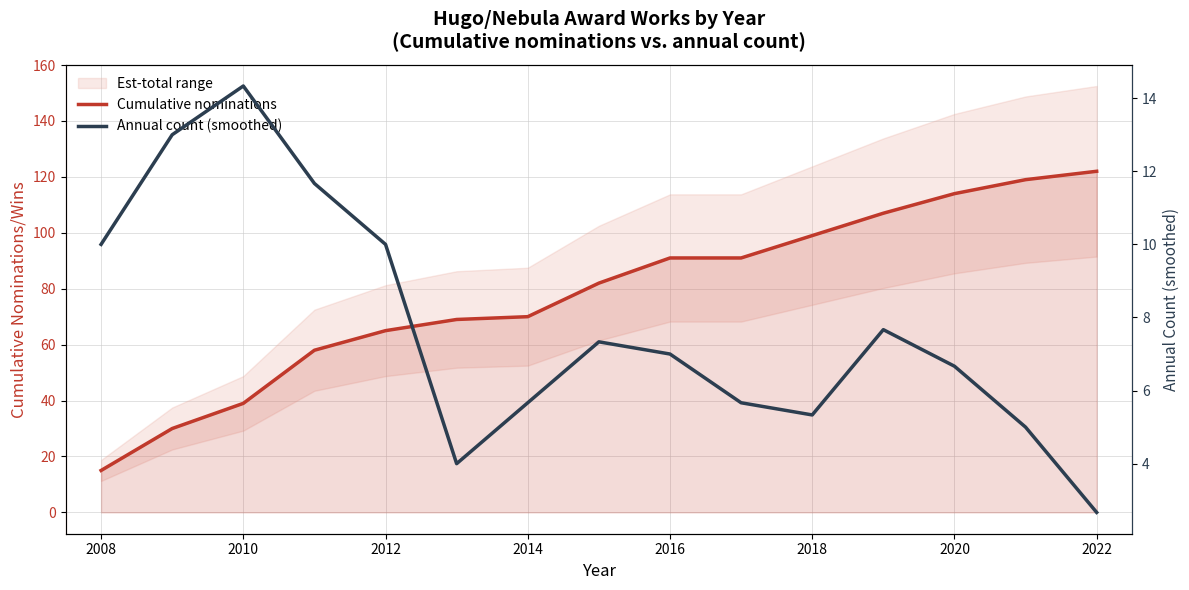

At which category does Annual count (smoothed) reach its first local peak?

2010